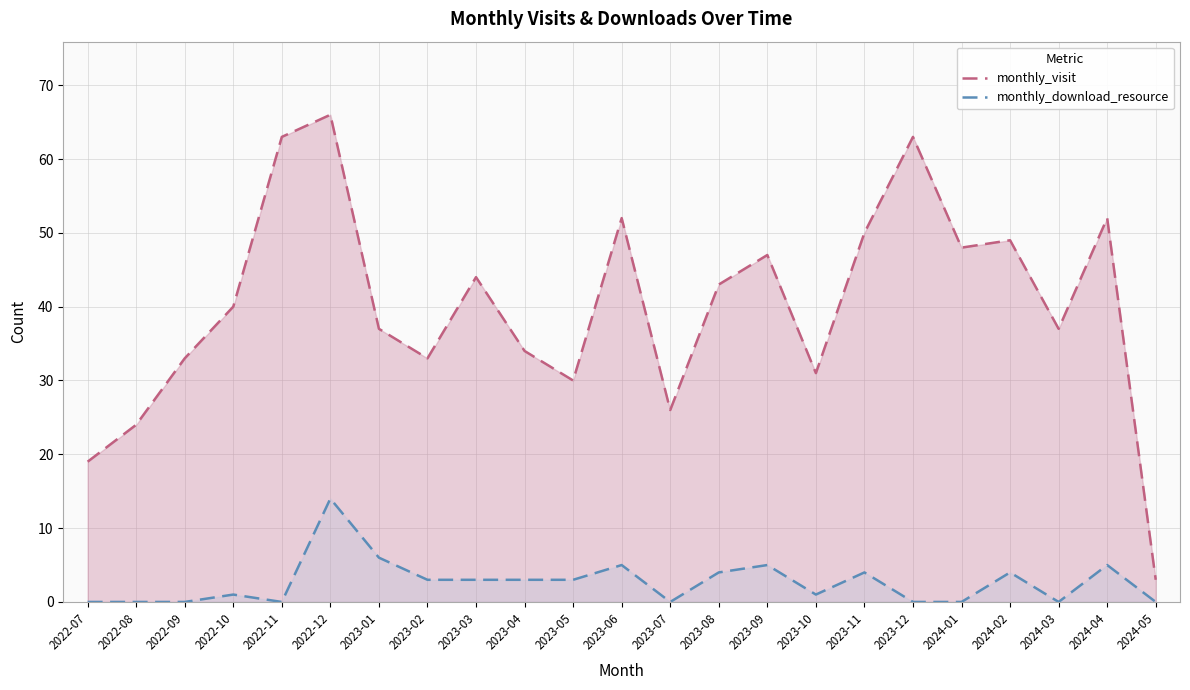

How many lines are shown in the chart?

2